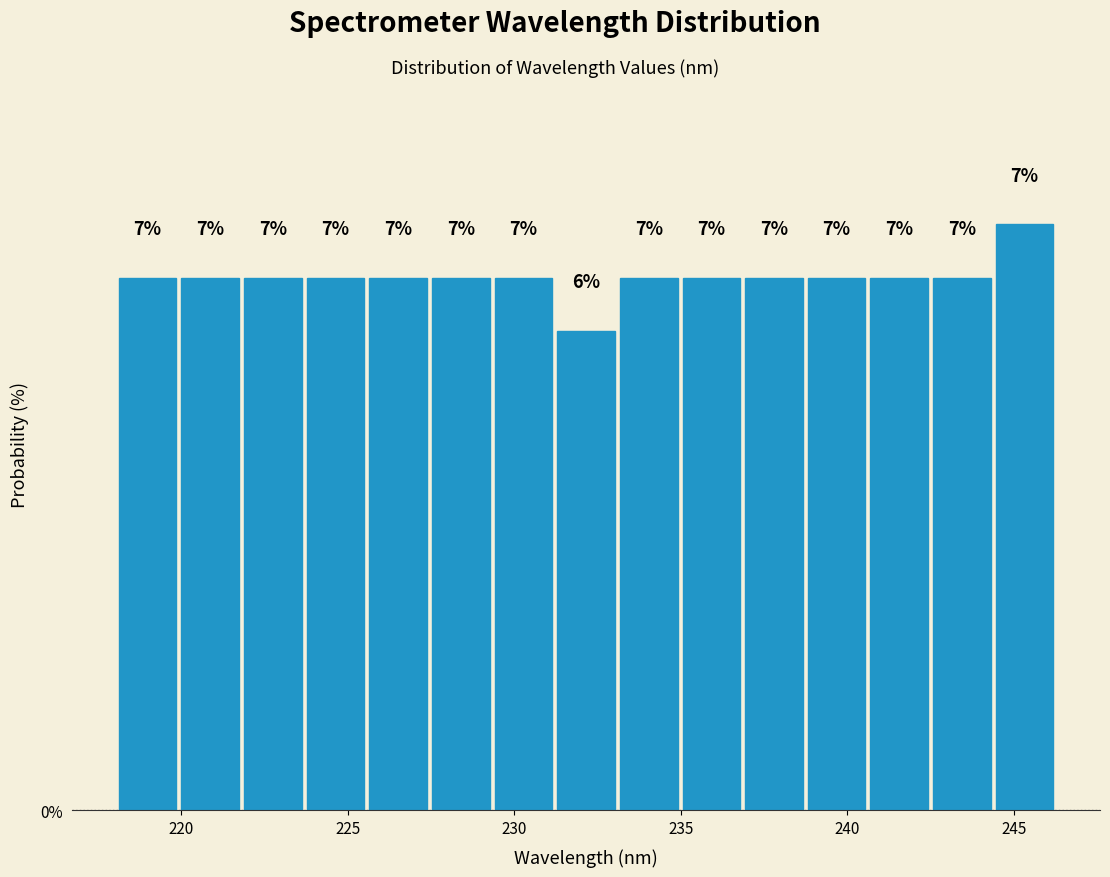

Read against the x-axis, roughly where is the centre of the tallest bar?

245.5